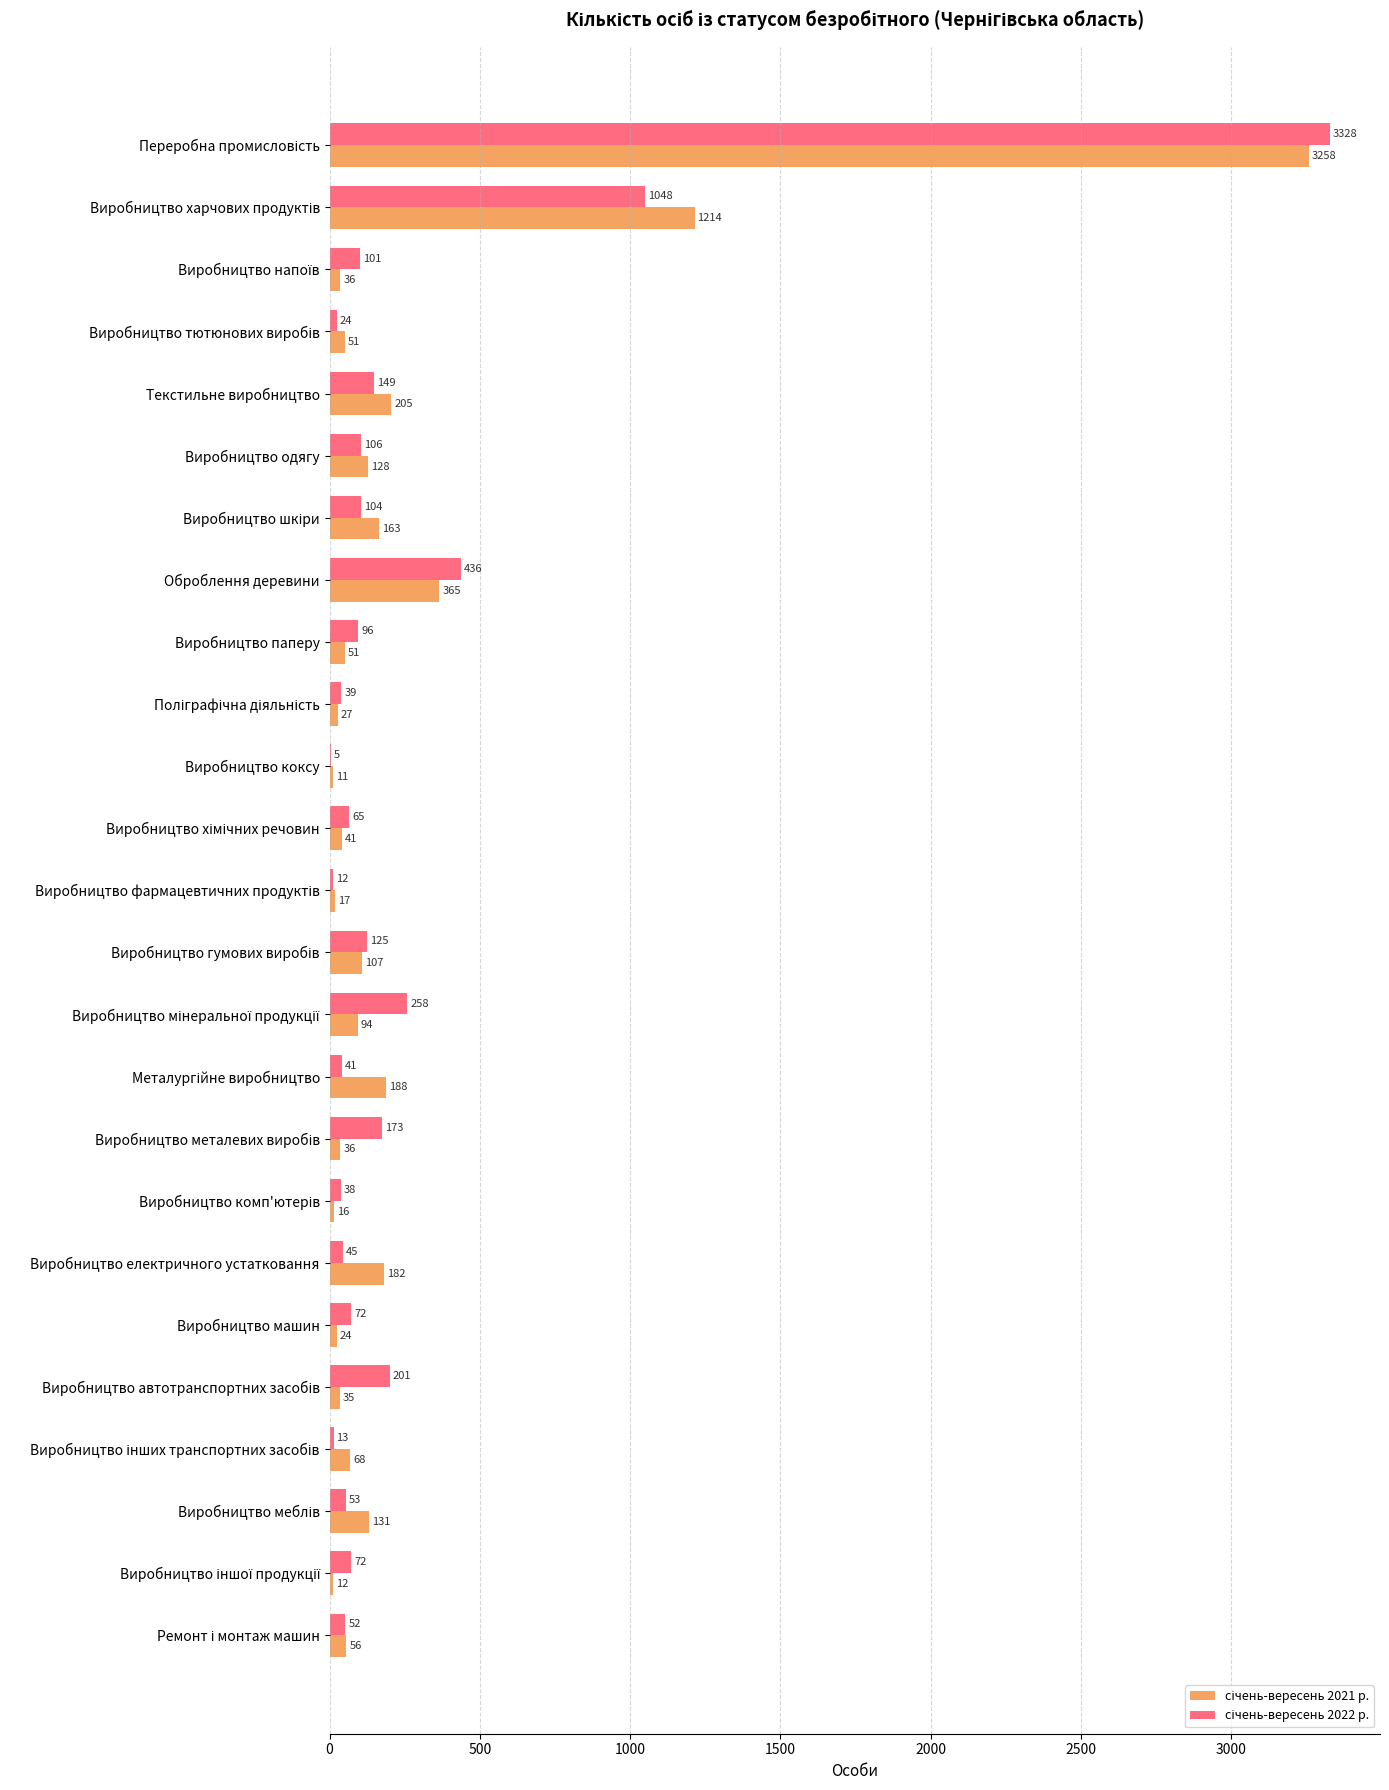

What is the maximum value shown in the chart?

3328